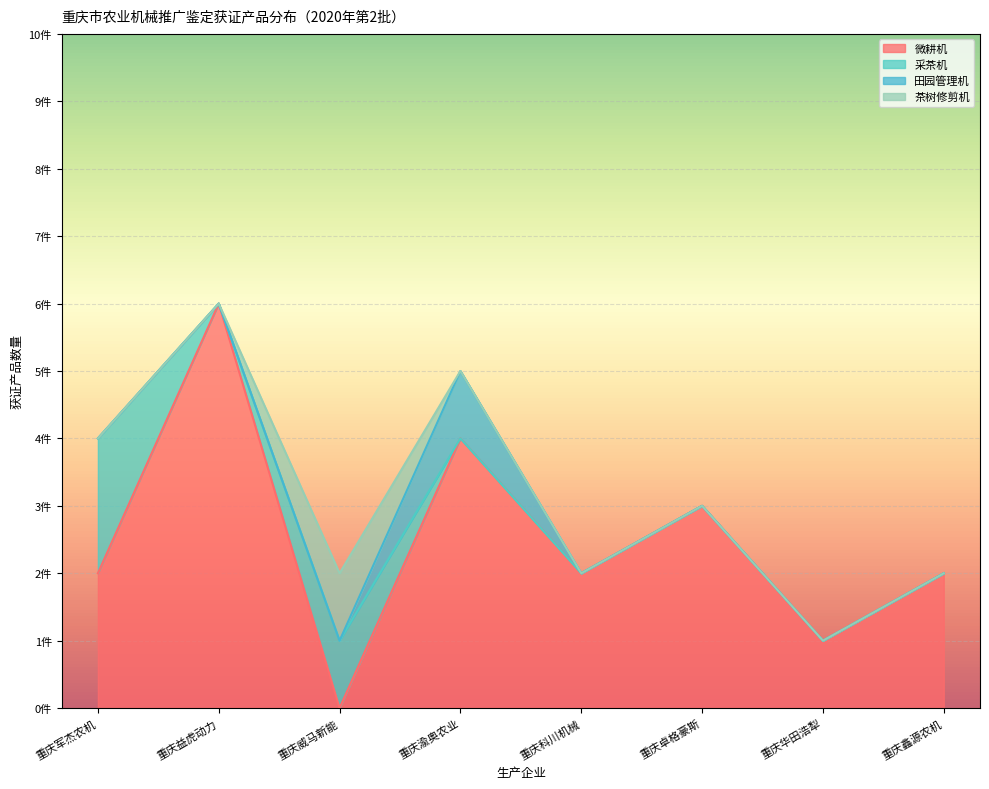

How many lines are shown in the chart?

4